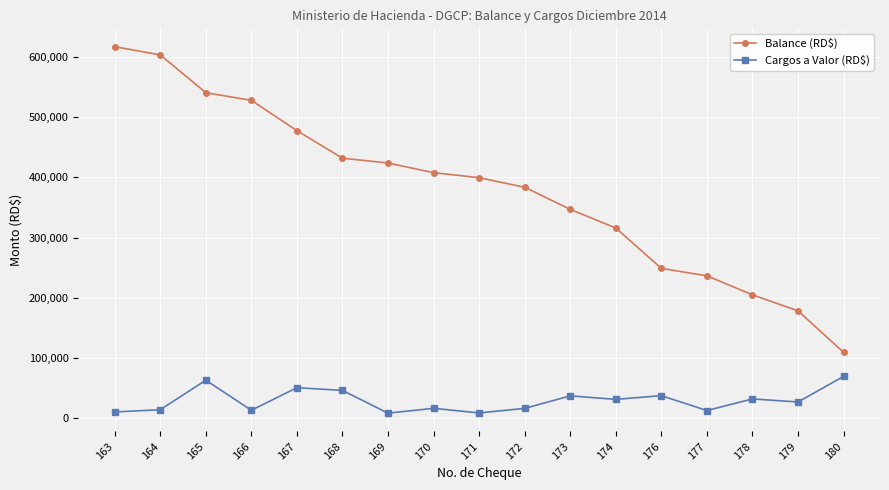

At which label does Cargos a Valor (RD$) reach its peak?

180